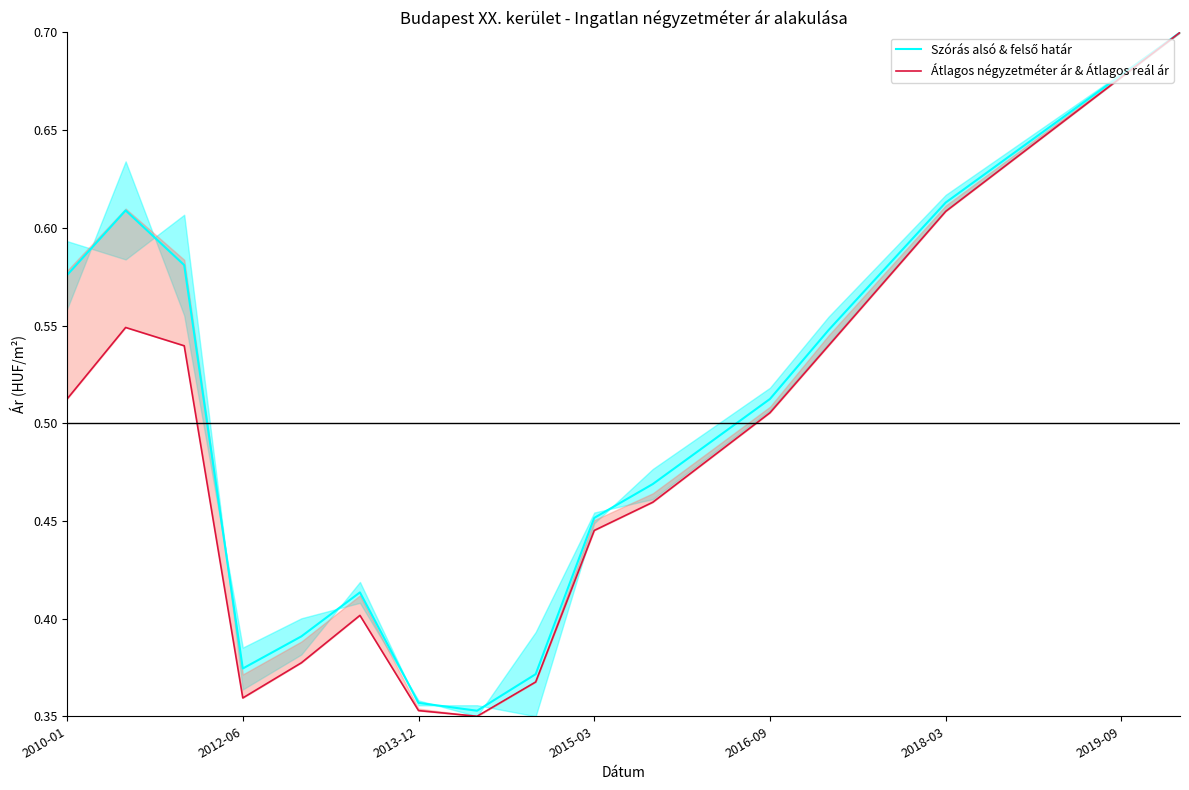

Reading left to right, extract all data points from this chart.

Szórás alsó & felső határ: 0.6	0.6	0.6	0.4	0.4	0.4	0.4	0.4	0.4	0.5	0.5	0.5	0.5	0.5	0.6	0.6	0.6	0.7	0.7	0.7
Átlagos négyzetméter ár & Átlagos reál ár: 0.5	0.5	0.5	0.4	0.4	0.4	0.4	0.3	0.4	0.4	0.5	0.5	0.5	0.5	0.6	0.6	0.6	0.7	0.7	0.7